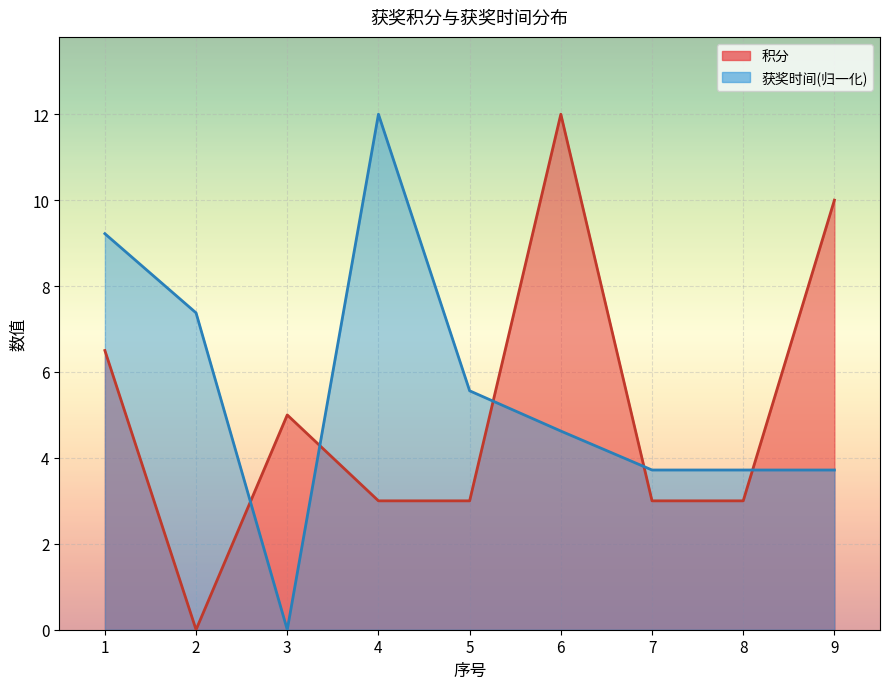

What is the value of the 获奖时间(万天) point at the 8th from the left?

3.7